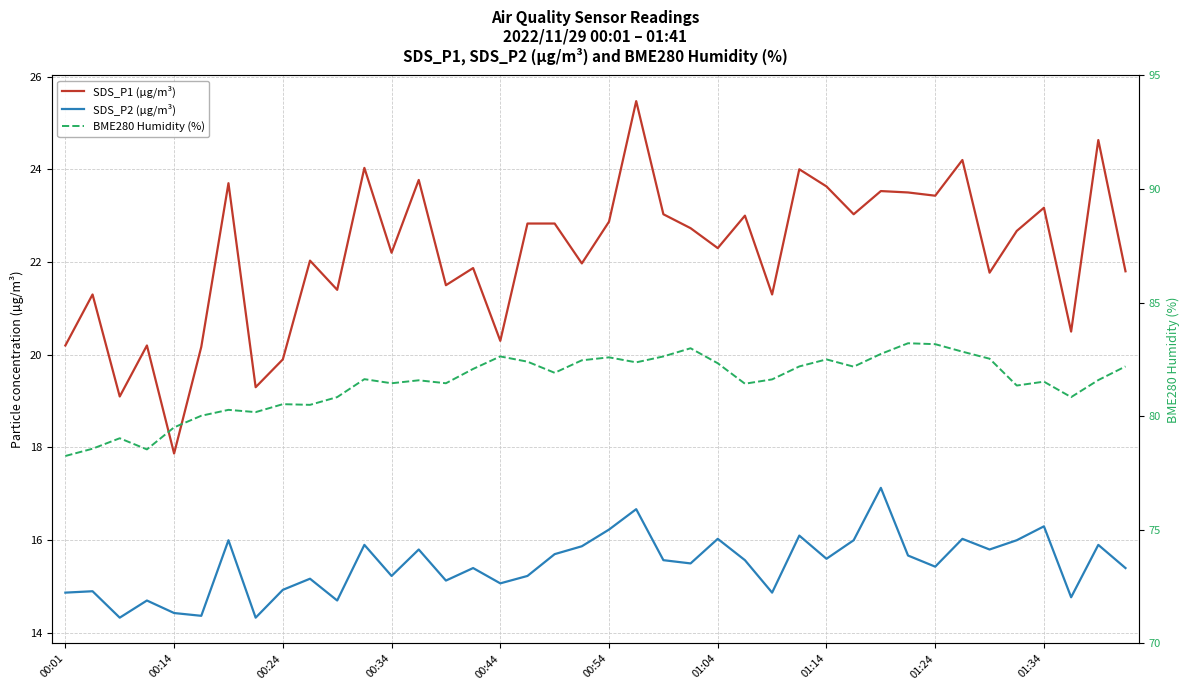

Reading left to right, list all the values displayed in this chart.

SDS_P1 (µg/m³): 20.2	21.3	19.1	20.2	17.9	20.2	23.7	19.3	19.9	22.0	21.4	24.0	22.2	23.8	21.5	21.9	20.3	22.8	22.8	22.0	22.9	25.5	23.0	22.7	22.3	23.0	21.3	24.0	23.6	23.0	23.5	23.5	23.4	24.2	21.8	22.7	23.2	20.5	24.6	21.8
SDS_P2 (µg/m³): 14.9	14.9	14.3	14.7	14.4	14.4	16.0	14.3	14.9	15.2	14.7	15.9	15.2	15.8	15.1	15.4	15.1	15.2	15.7	15.9	16.2	16.7	15.6	15.5	16.0	15.6	14.9	16.1	15.6	16.0	17.1	15.7	15.4	16.0	15.8	16.0	16.3	14.8	15.9	15.4
BME280 Humidity (%): 78.2	78.6	79.0	78.5	79.5	80.0	80.3	80.2	80.5	80.5	80.8	81.6	81.5	81.6	81.5	82.1	82.6	82.4	81.9	82.5	82.6	82.4	82.6	83.0	82.3	81.4	81.6	82.2	82.5	82.2	82.7	83.2	83.2	82.8	82.5	81.3	81.5	80.8	81.6	82.2